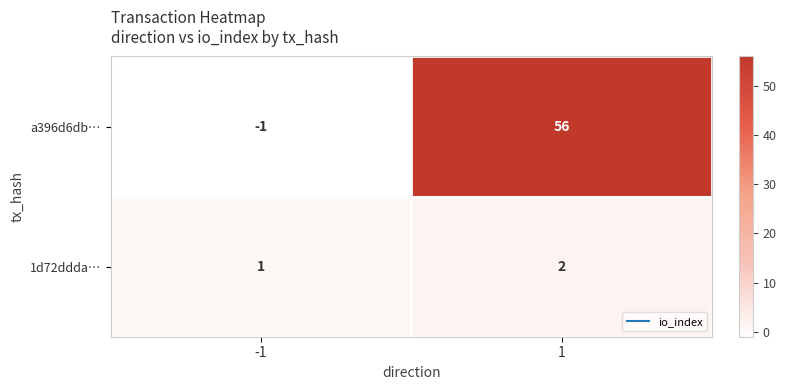

Count the number of categories in the chart.

2